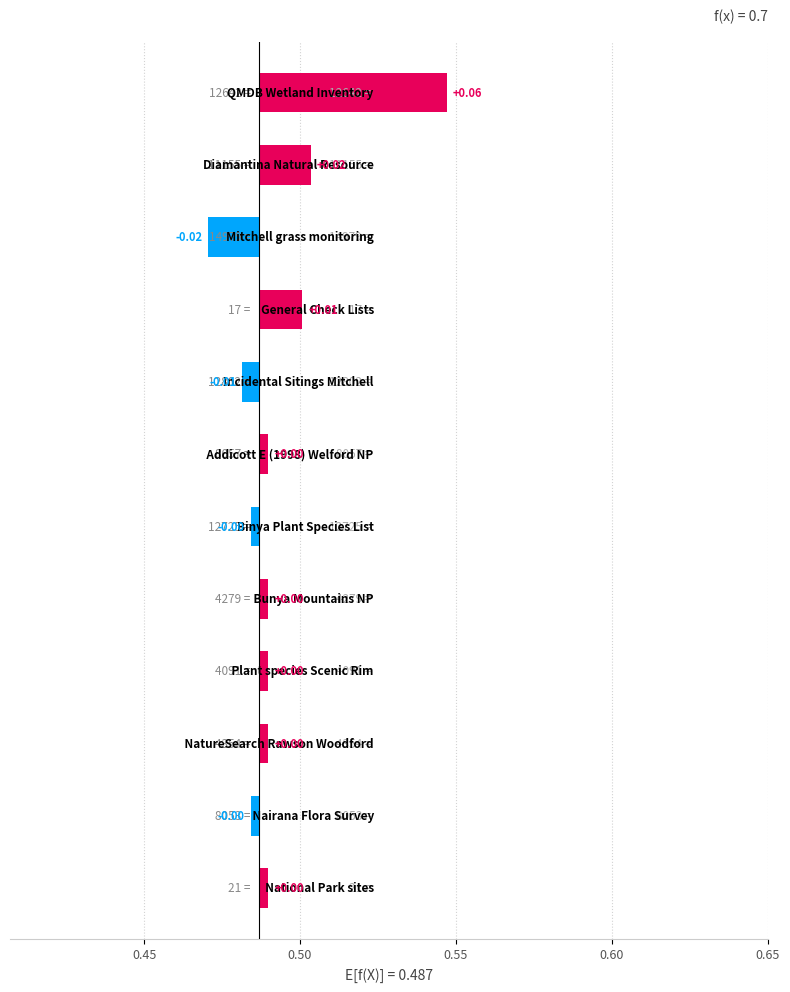

The chart shows a value of 0.0 at 0.45. True or false?

False